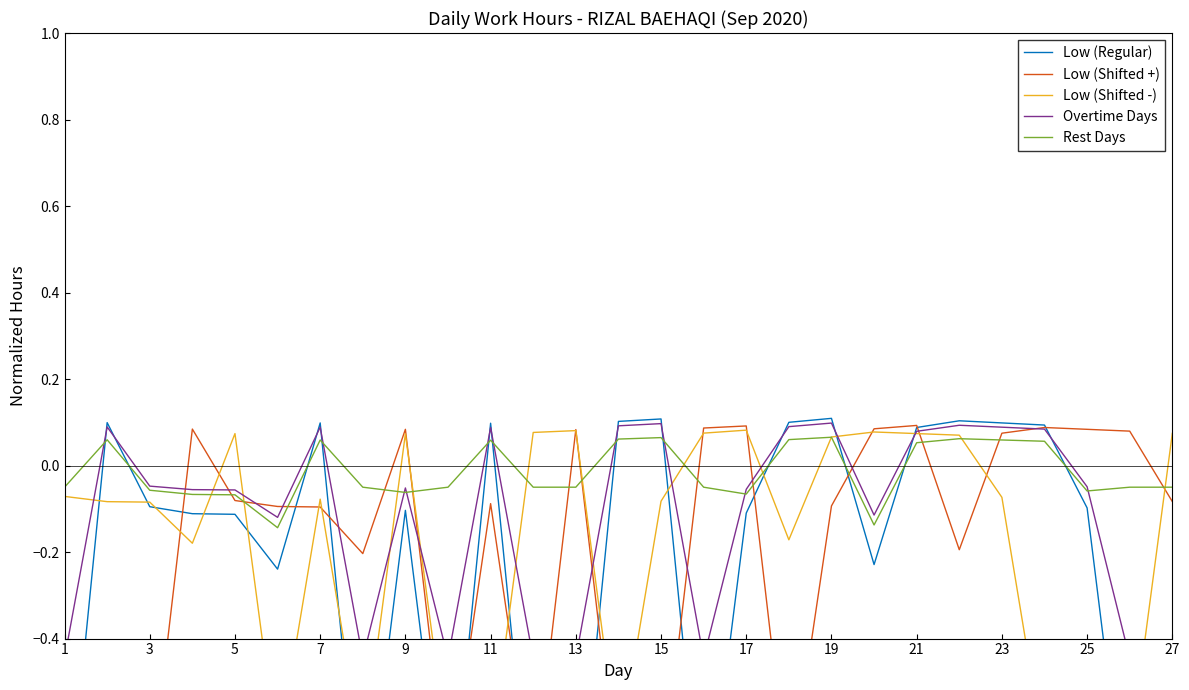

What is the maximum value for Low (Shifted +)?

0.1